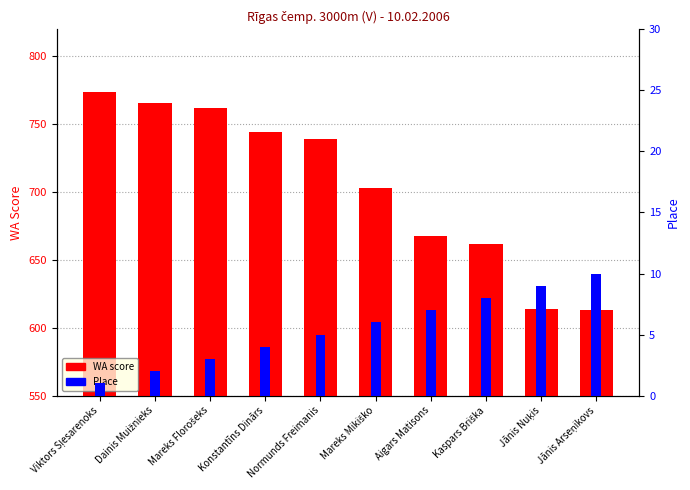

Read the WA score value at Kaspars Briška, to the nearest 50.

650